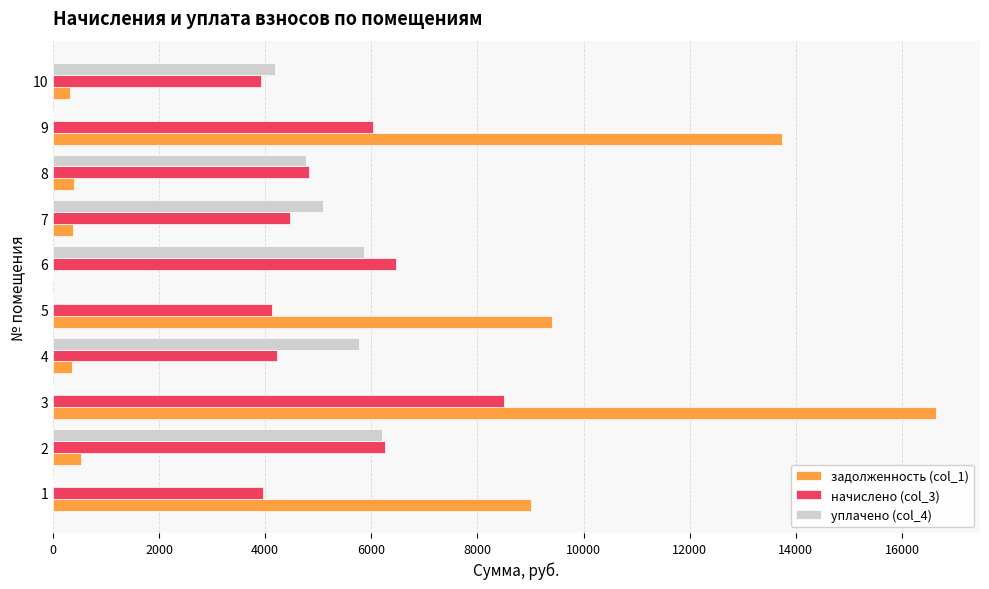

The value of начислено (col_3) at 3 is 13415.4. True or false?

False